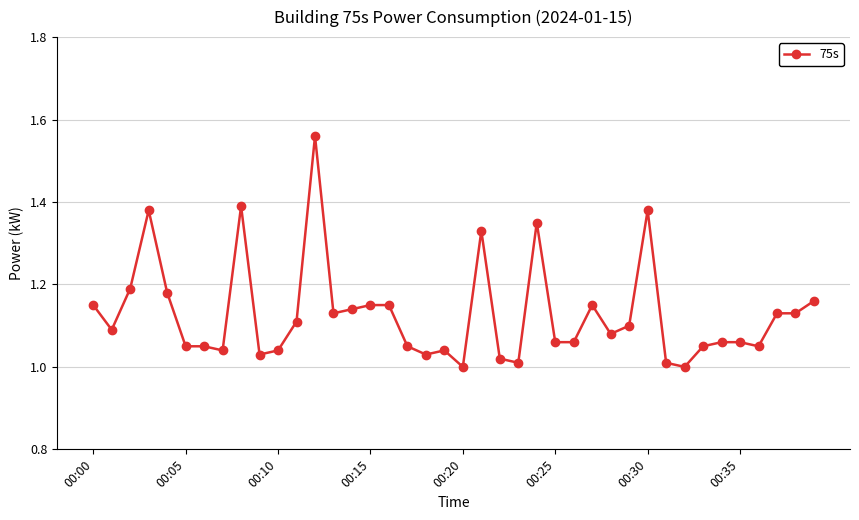

What is the sum of all values?

45.1